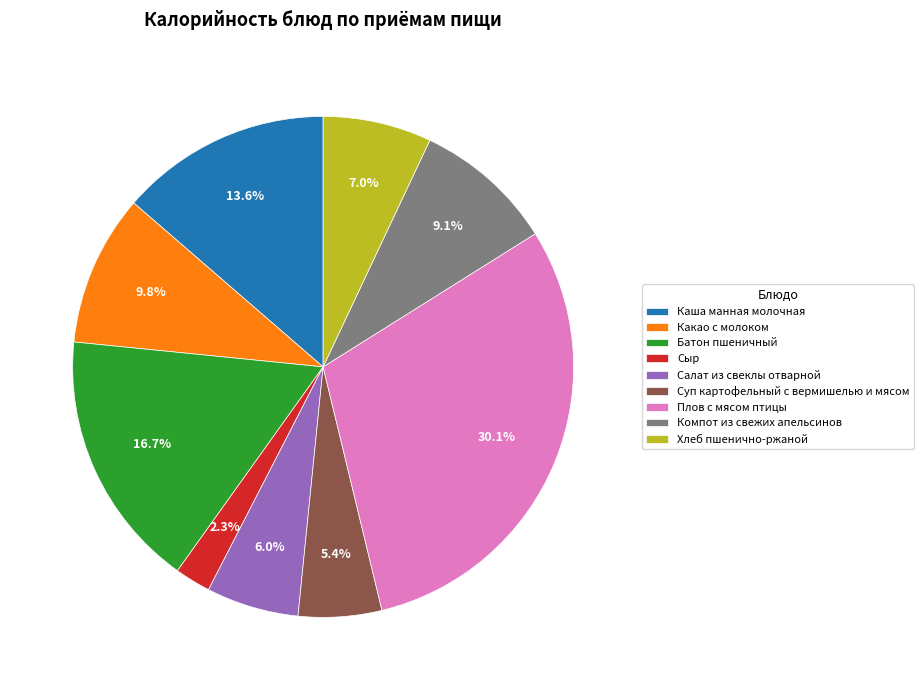

Is there any slice that represents more than half of the pie?

No